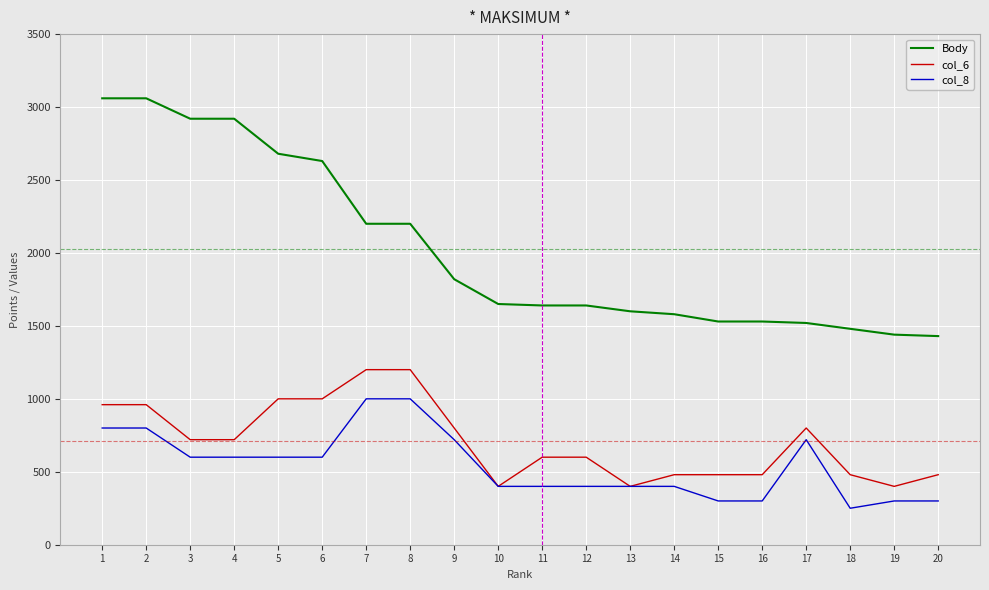

What is the minimum value for Body?

1430